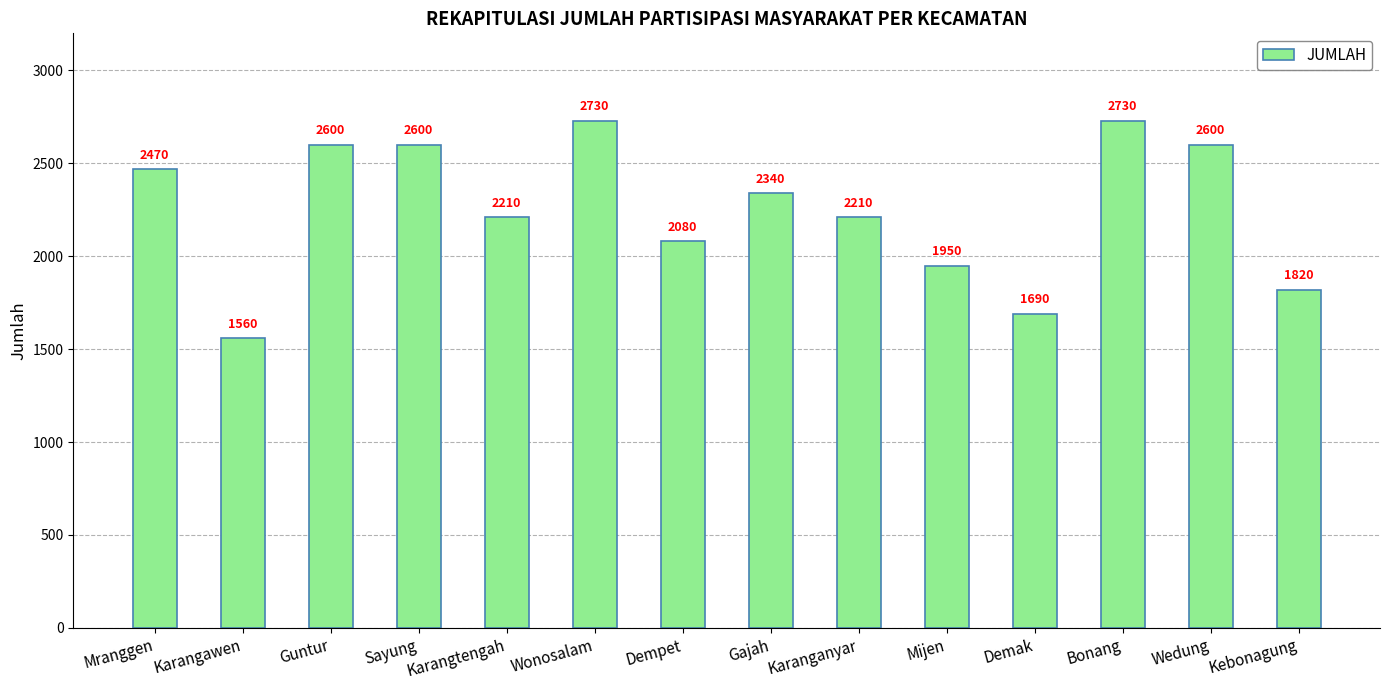

The value at Bonang is 922. True or false?

False